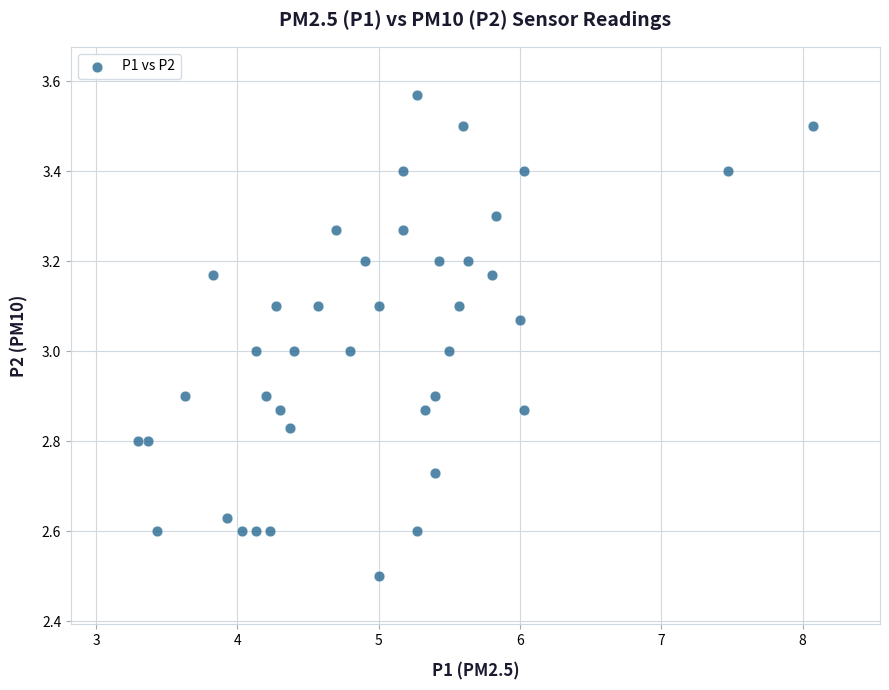

What is the range of Y values (max minus min)?

1.1